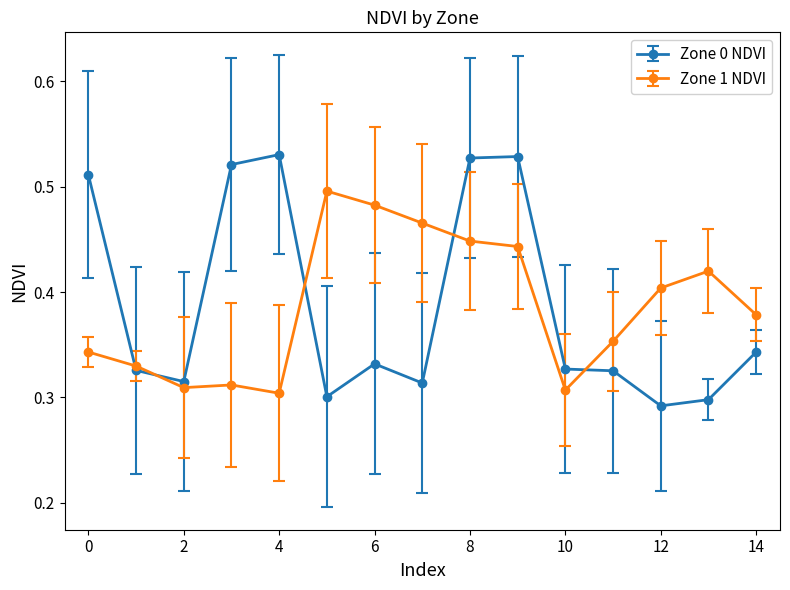

True or false: Zone 1 NDVI and Zone 0 NDVI intersect in this chart.

True